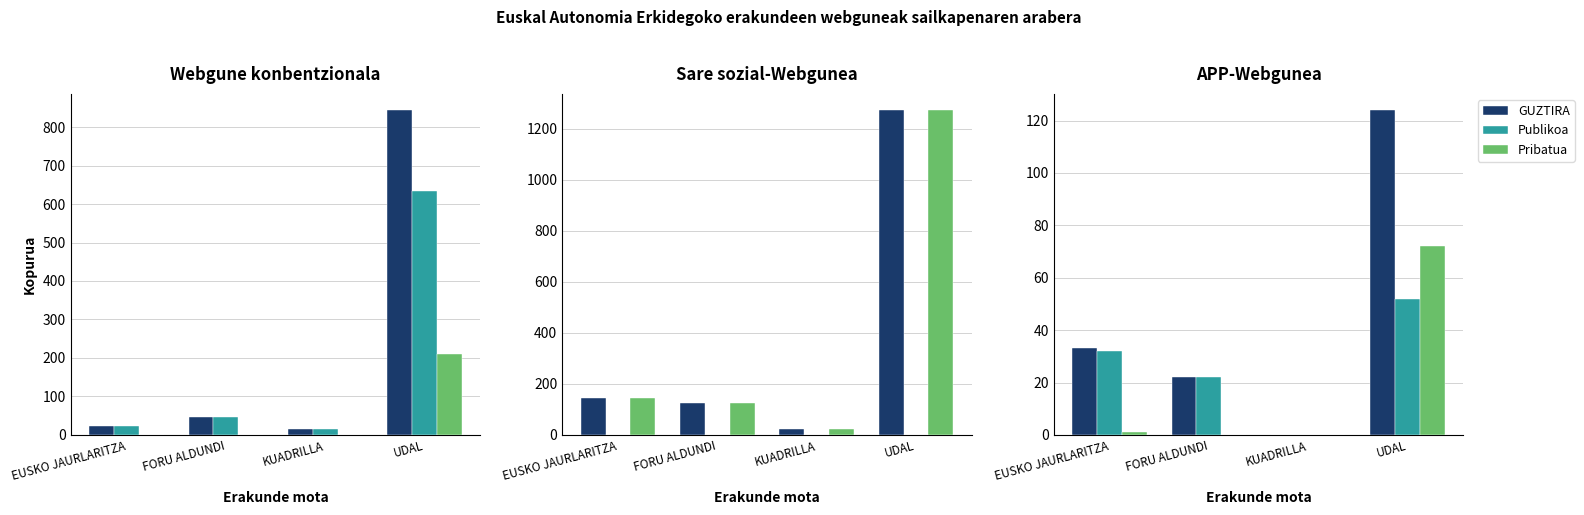

Is it true that Publikoa equals 0 at KUADRILLA?

True